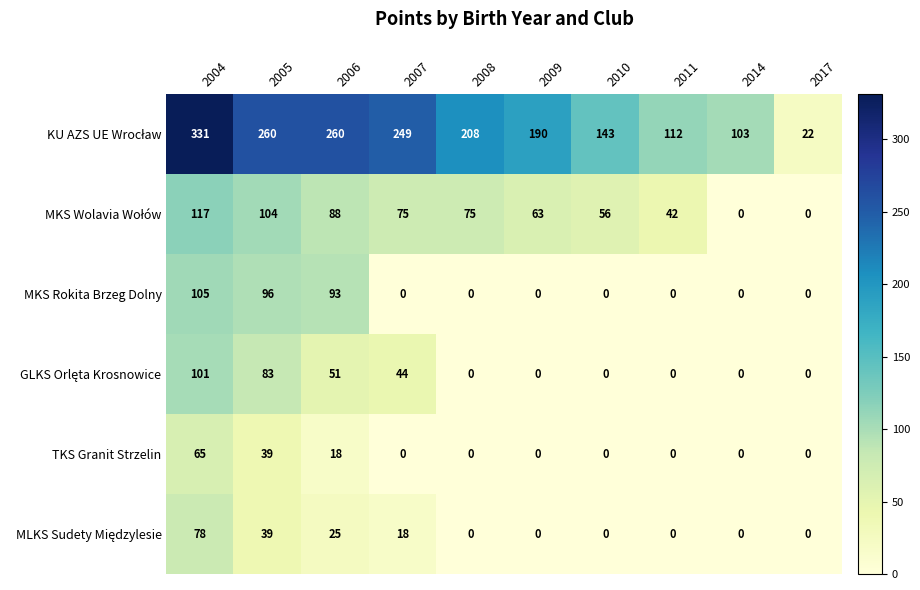

Count the TKS Granit Strzelin values in the range 0 to 18.

8